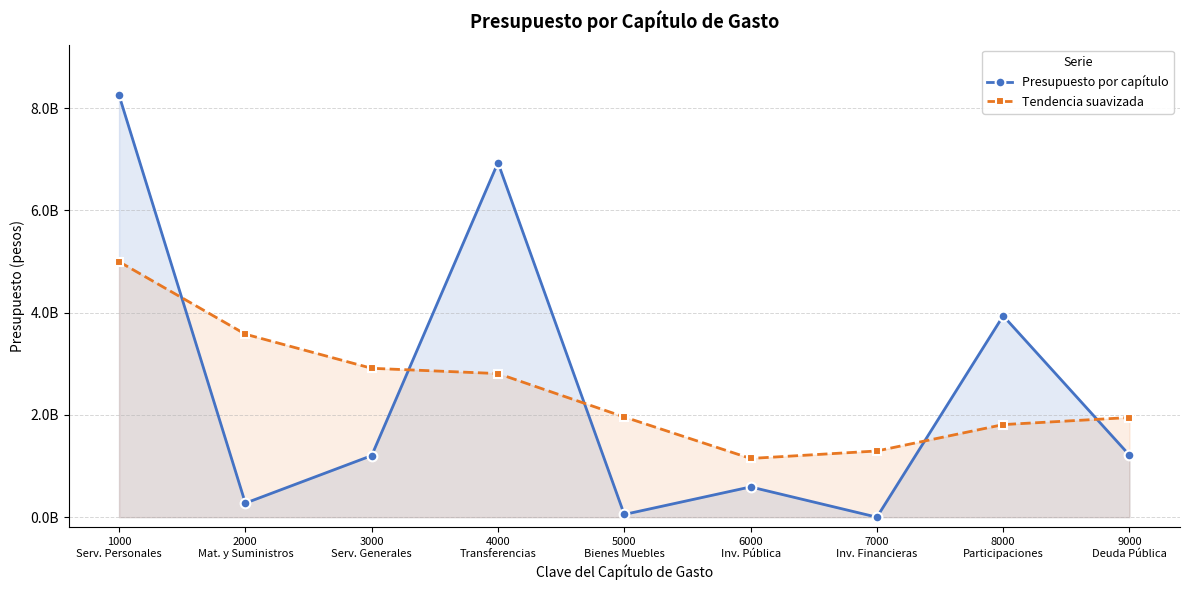

Which label corresponds to the largest value in the chart?

1000
Serv. Personales